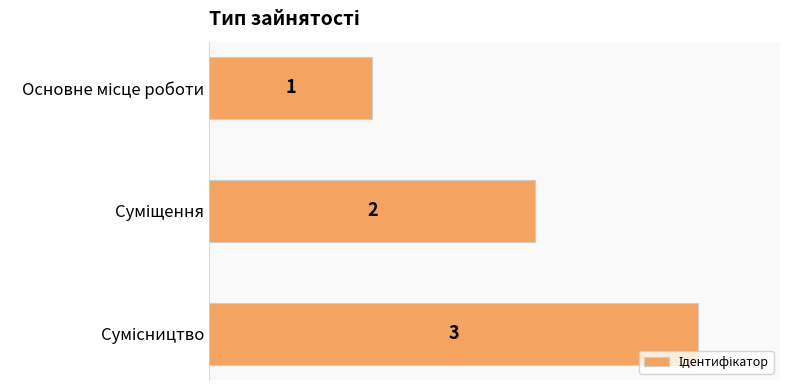

What is the maximum value shown in the chart?

3